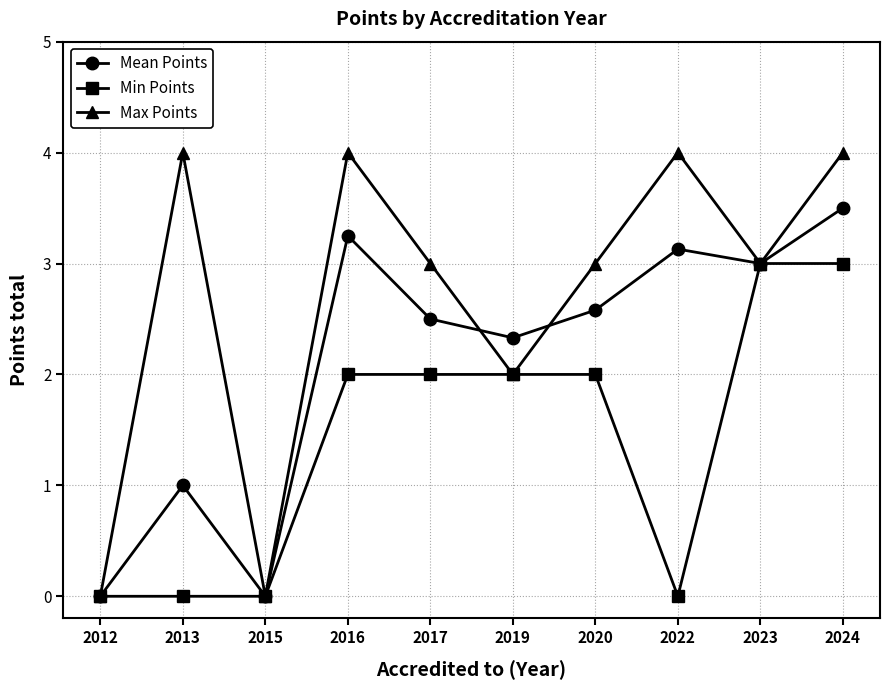

How many data points in Mean Points are less than 2?

3